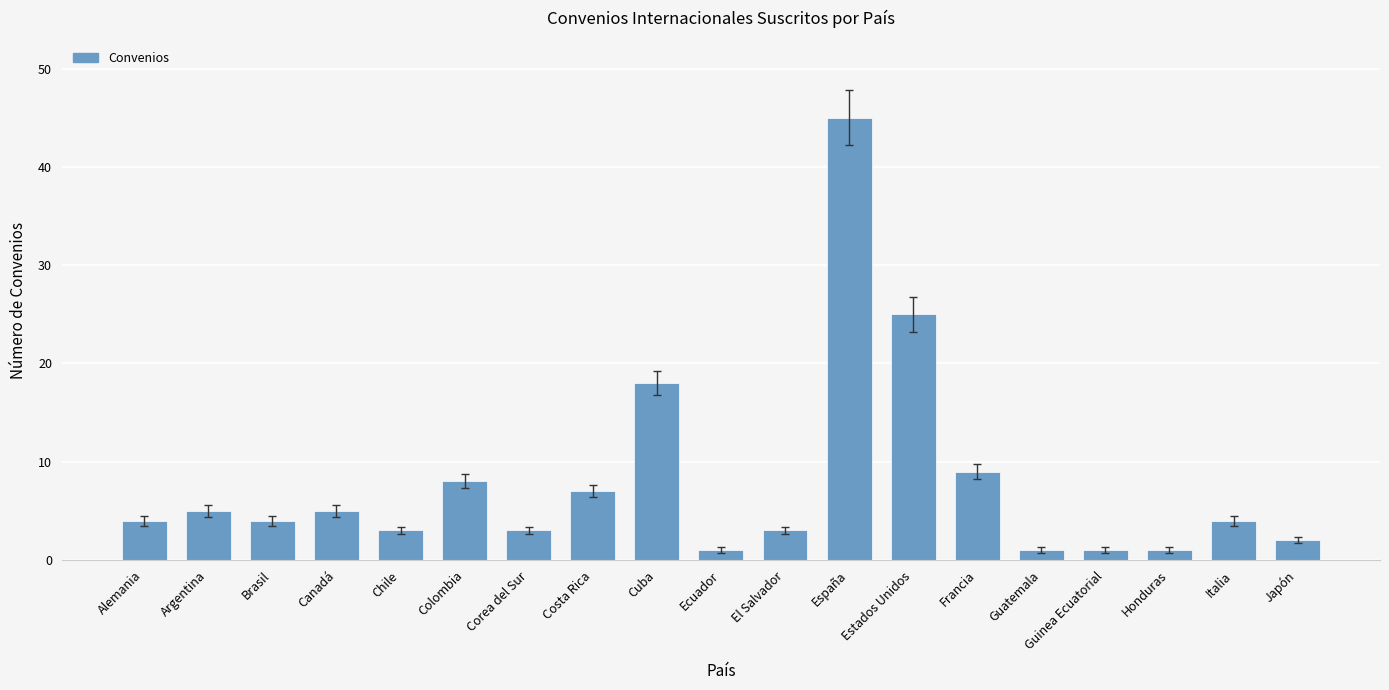

What is the value of the 17th bar from the left?

1